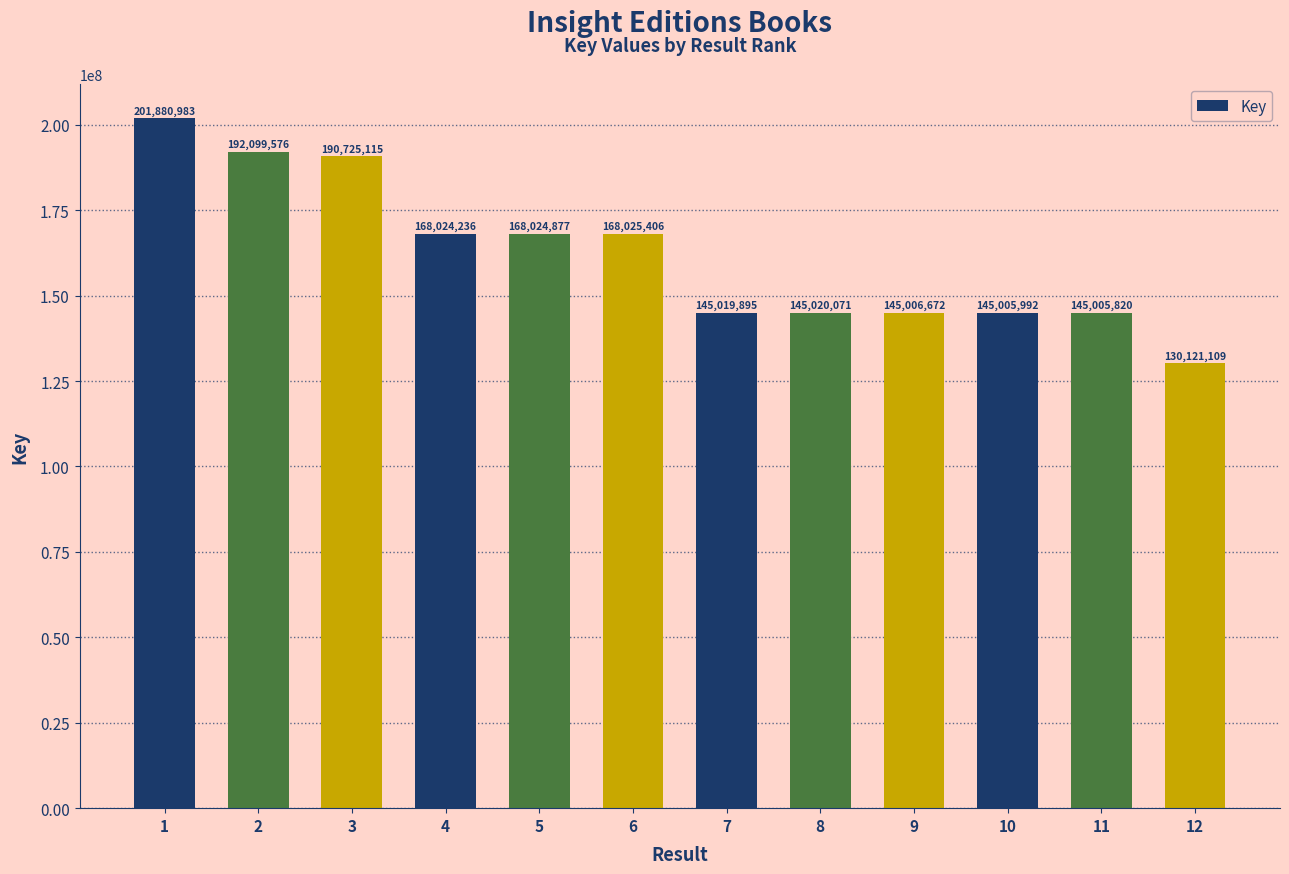

At which category does the chart reach its minimum across all series?

12